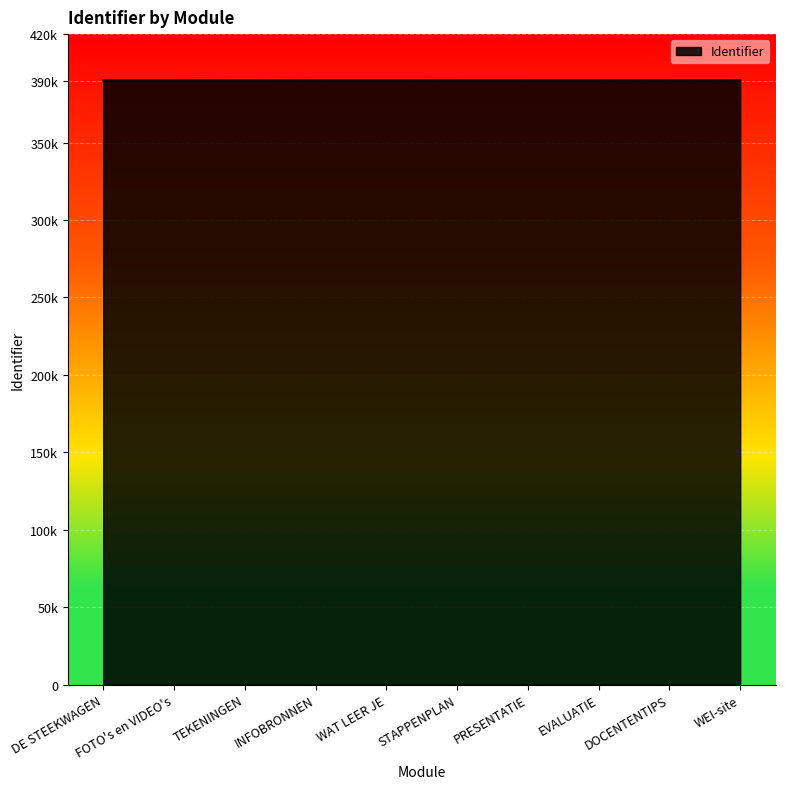

Reading left to right, extract all data points from this chart.

DE STEEKWAGEN=390150	FOTO's en VIDEO's=390153	TEKENINGEN=390195	INFOBRONNEN=390228	WAT LEER JE=390231	STAPPENPLAN=390234	PRESENTATIE=390237	EVALUATIE=390240	DOCENTENTIPS=390244	WEI-site=390250